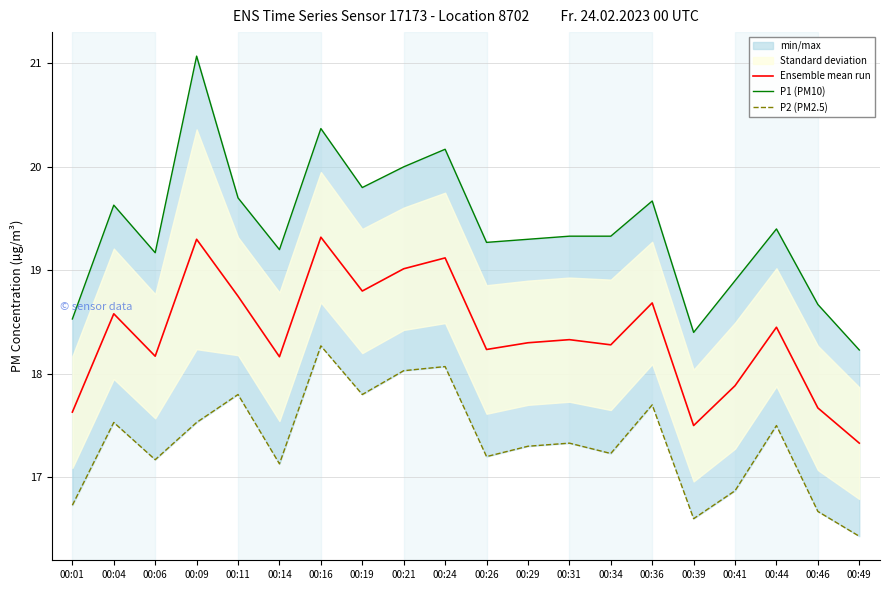

What is the difference between the maximum and minimum values in the P1 (PM10) series?

2.8